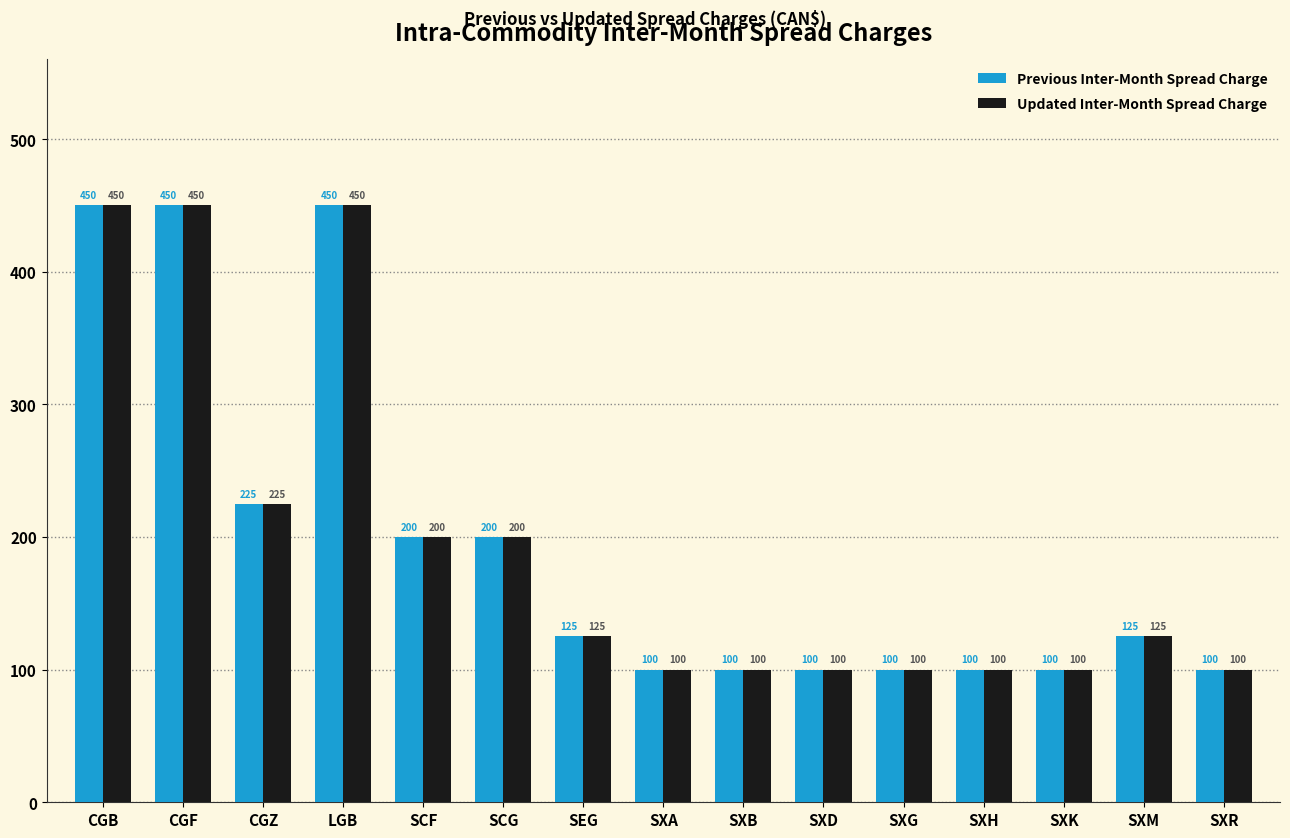

Reading right to left, transcribe all the data shown in this chart.

Previous Inter-Month Spread Charge: 100	125	100	100	100	100	100	100	125	200	200	450	225	450	450
Updated Inter-Month Spread Charge: 100	125	100	100	100	100	100	100	125	200	200	450	225	450	450